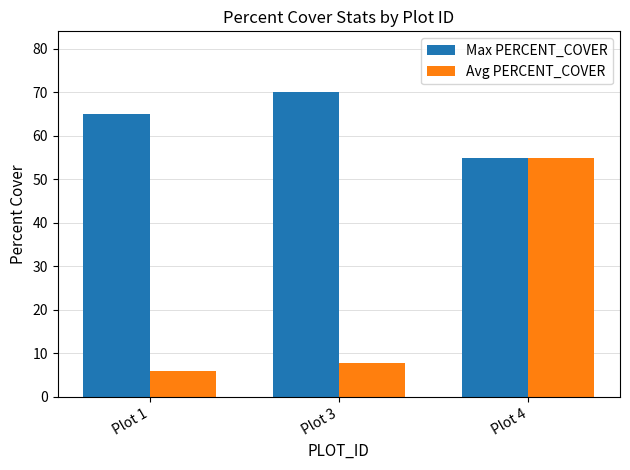

Reading left to right, what are all the values shown in this chart?

Max PERCENT_COVER: 65.0	70.0	55.0
Avg PERCENT_COVER: 5.9	7.7	55.0